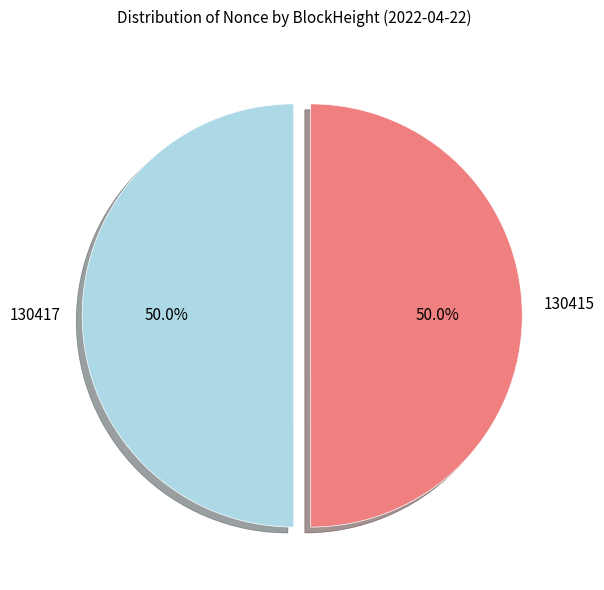

Combined, do 130415 and 130417 account for over 50%?

Yes